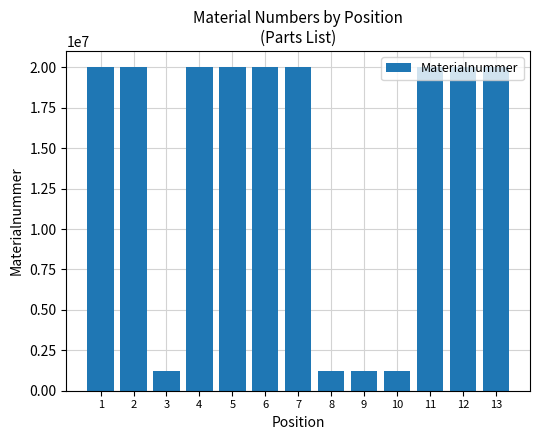

What is the difference between the maximum and minimum values?

18793593